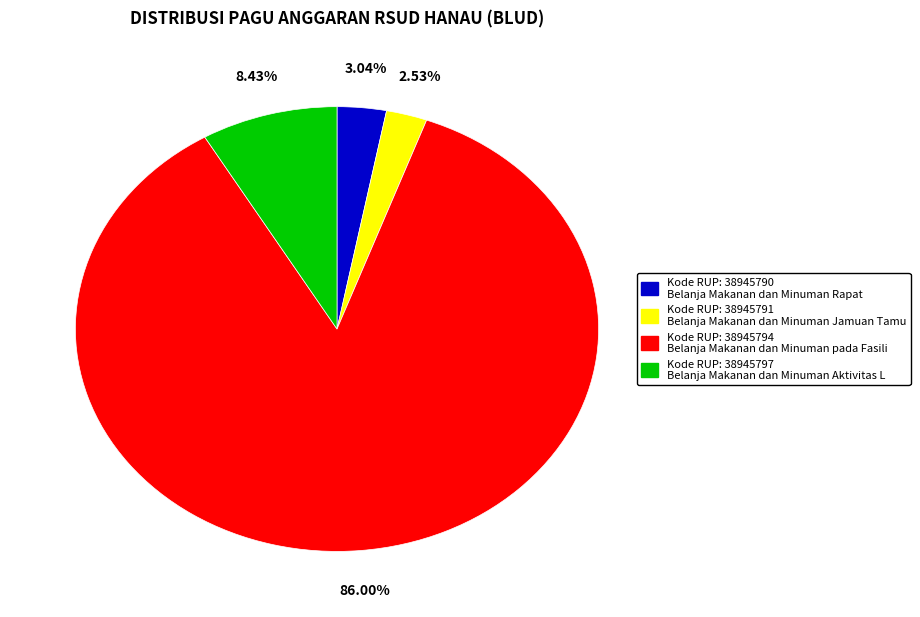

To the nearest percent, what is the average slice percentage?

25%